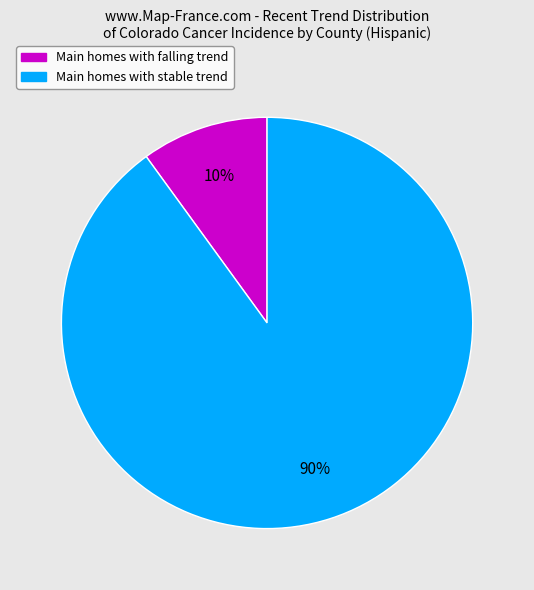

To the nearest percent, what is the difference between the largest and smallest slice percentages?

80%